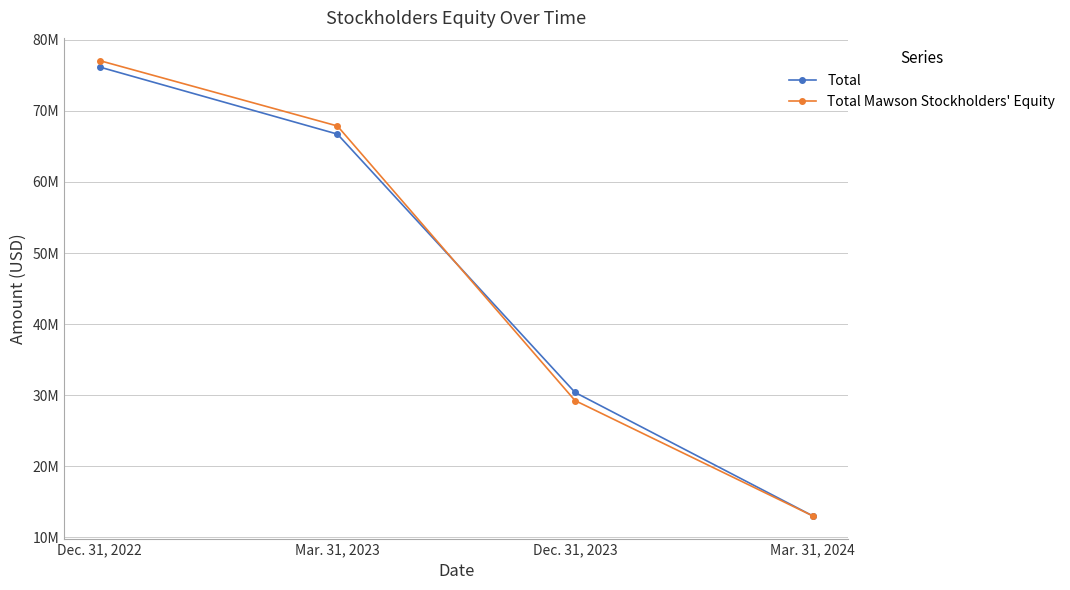

Reading left to right, extract all data points from this chart.

Total: 76166120	66733521	30384630	13014092
Total Mawson Stockholders' Equity: 77072024	67877317	29238044	13014092